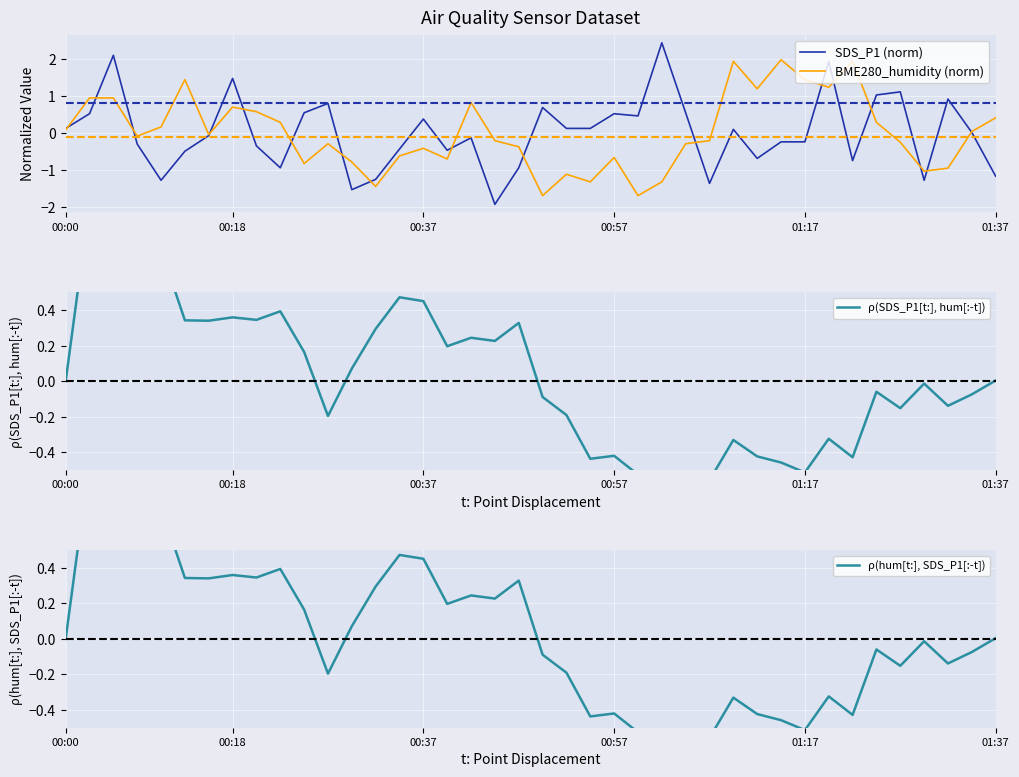

Which series has the largest range (max minus min)?

SDS_P1 (norm)